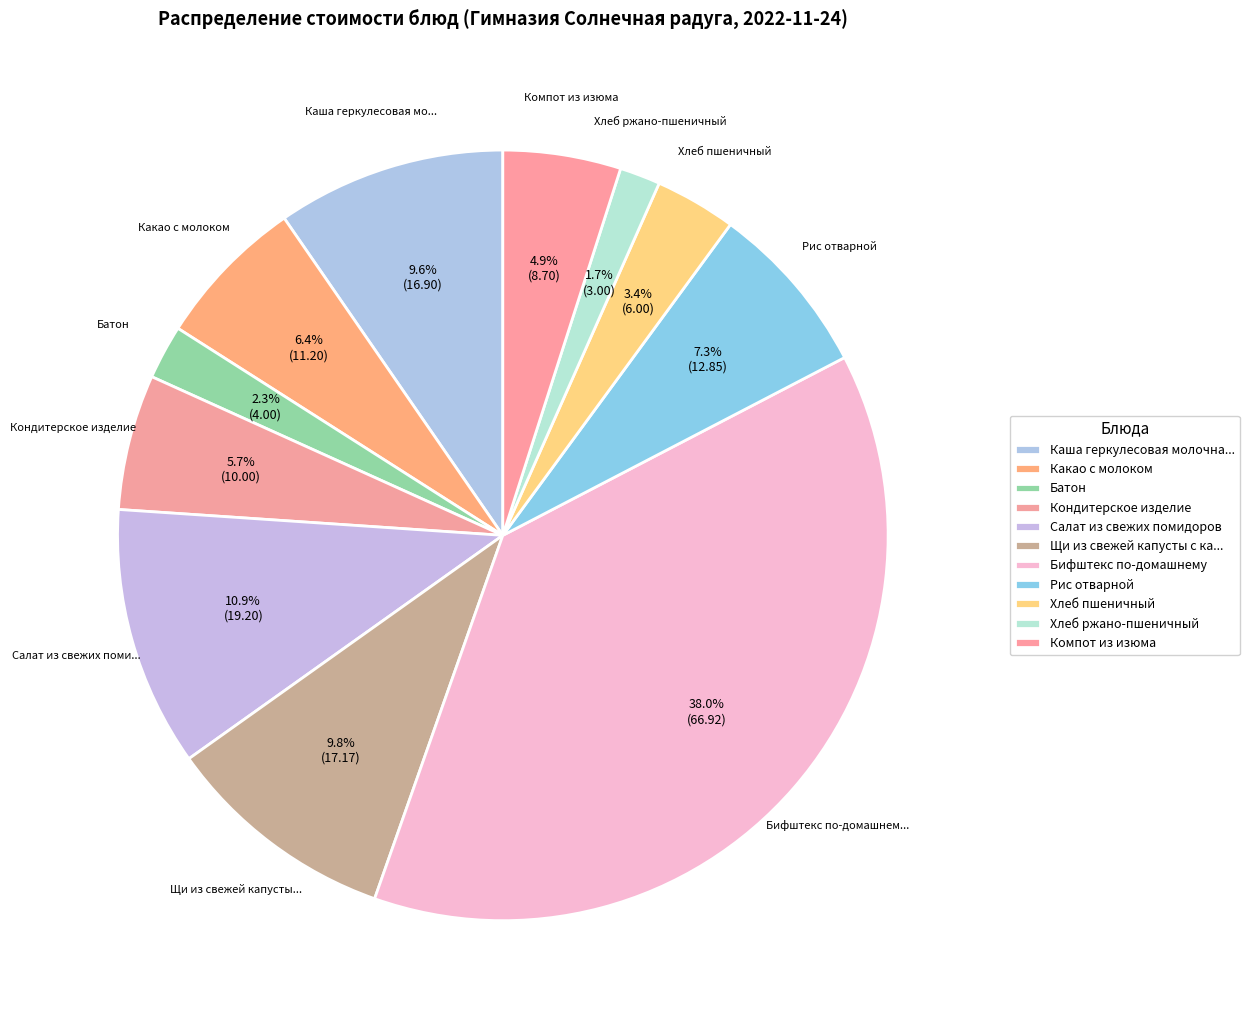

To the nearest percent, what percentage of the pie is Компот из изюма?

5%